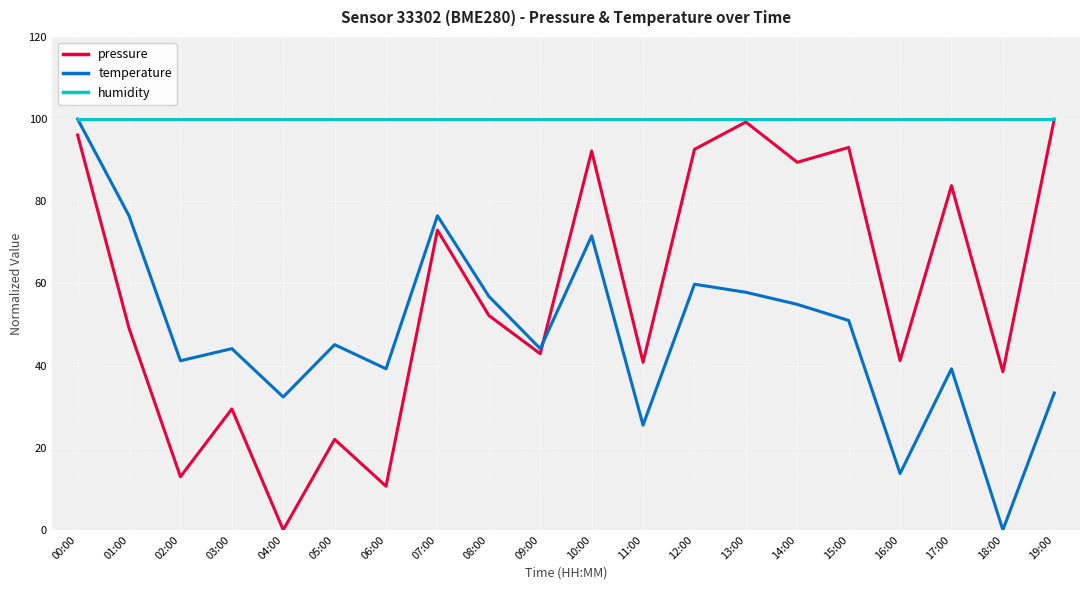

True or false: temperature and pressure intersect in this chart.

True